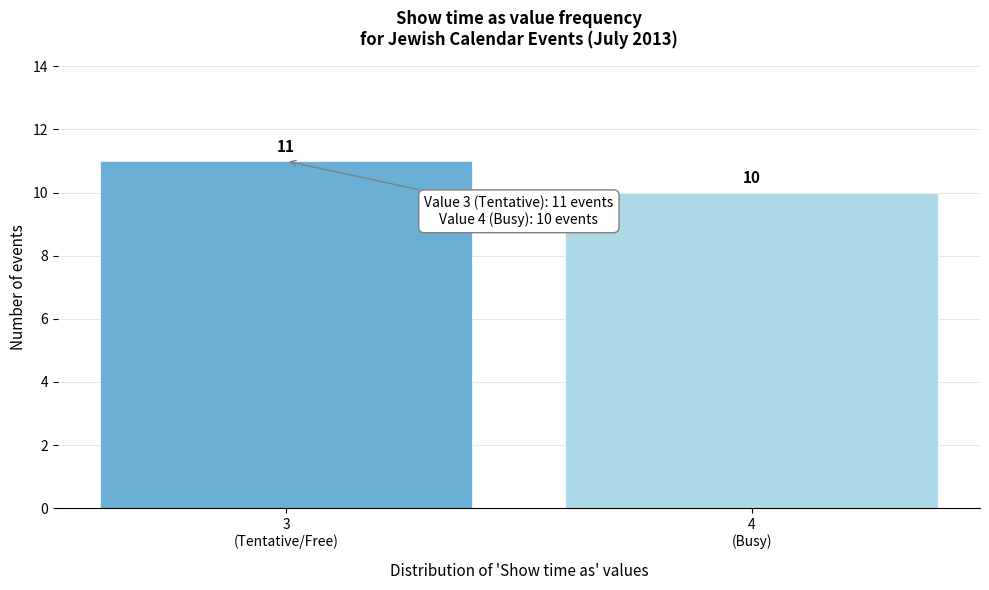

Reading left to right, what are all the values shown in this chart?

11	10